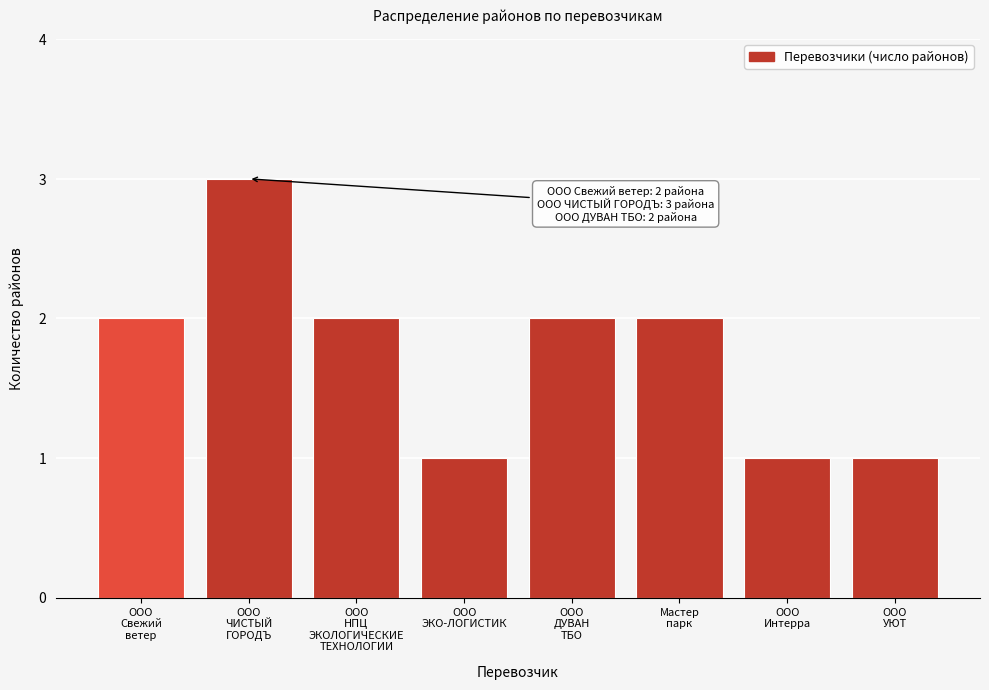

Reading left to right, transcribe all the data shown in this chart.

2	3	2	1	2	2	1	1